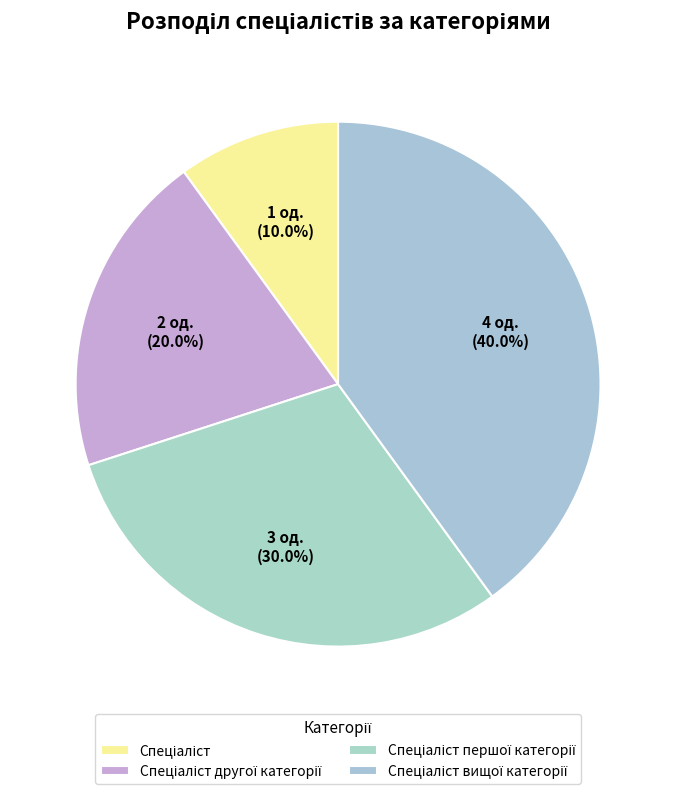

How many segments does this pie chart have?

4